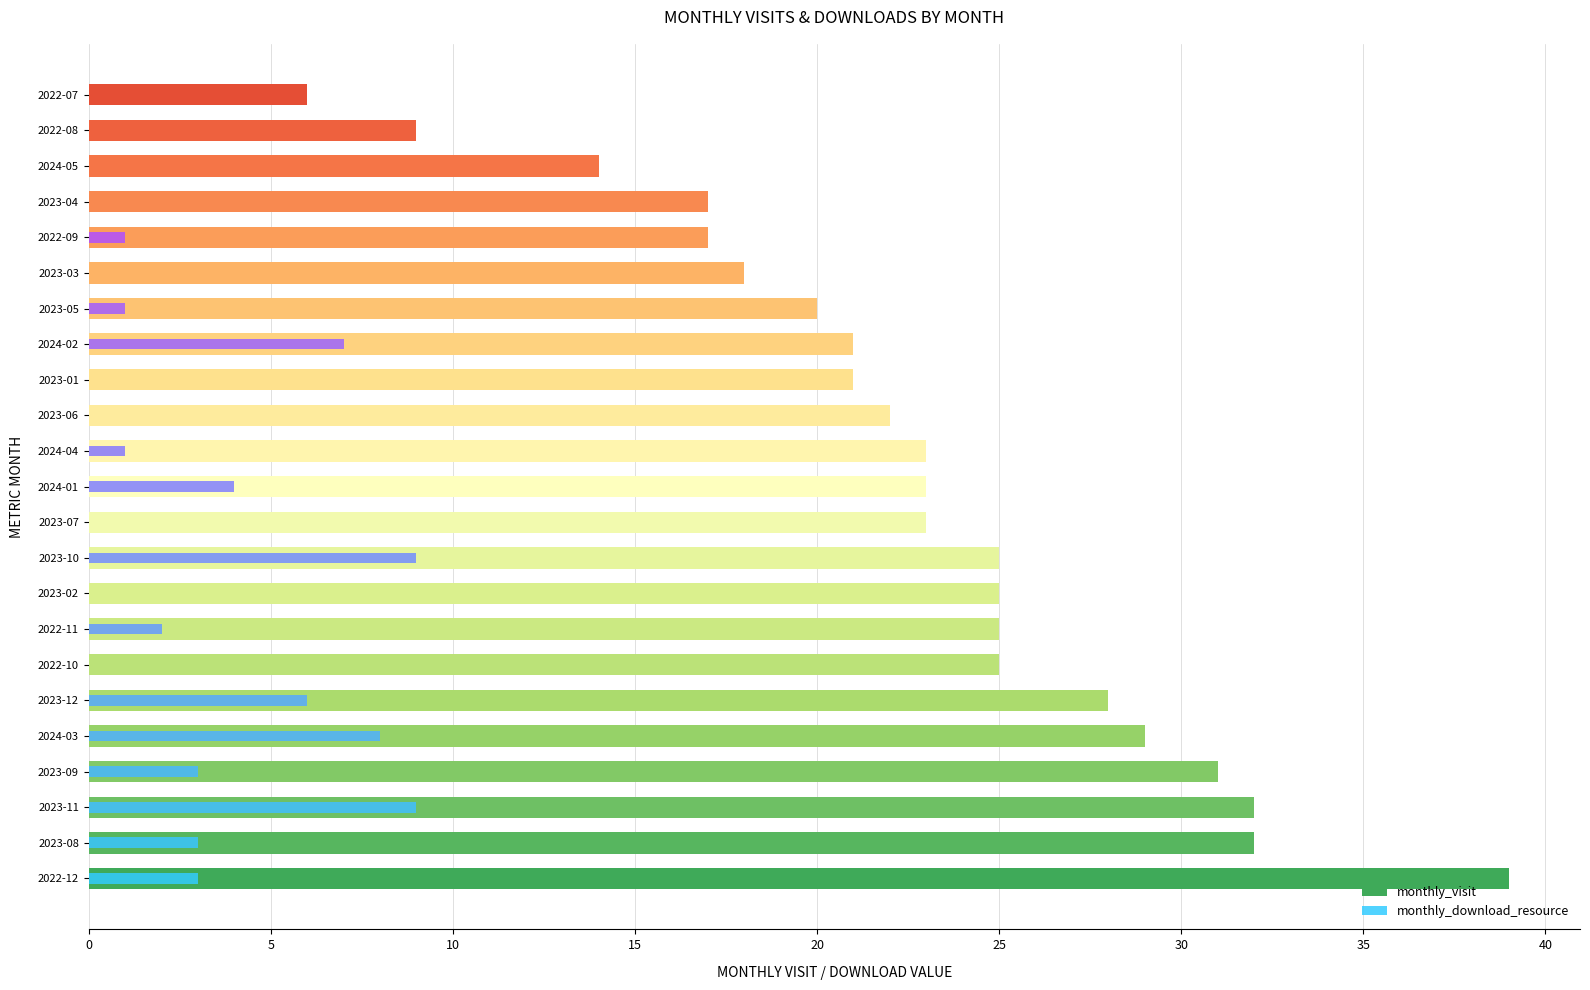

Rank the series at 2023-04 from highest to lowest value.

monthly_visit, monthly_download_resource